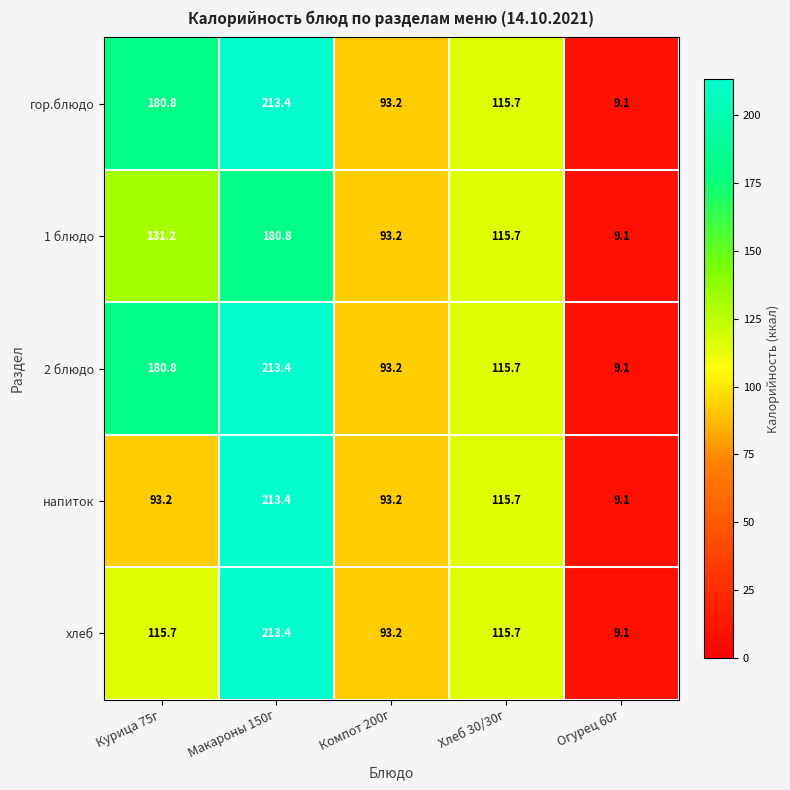

Is it true that 2 блюдо equals 16.3 at Огурец 60г?

False